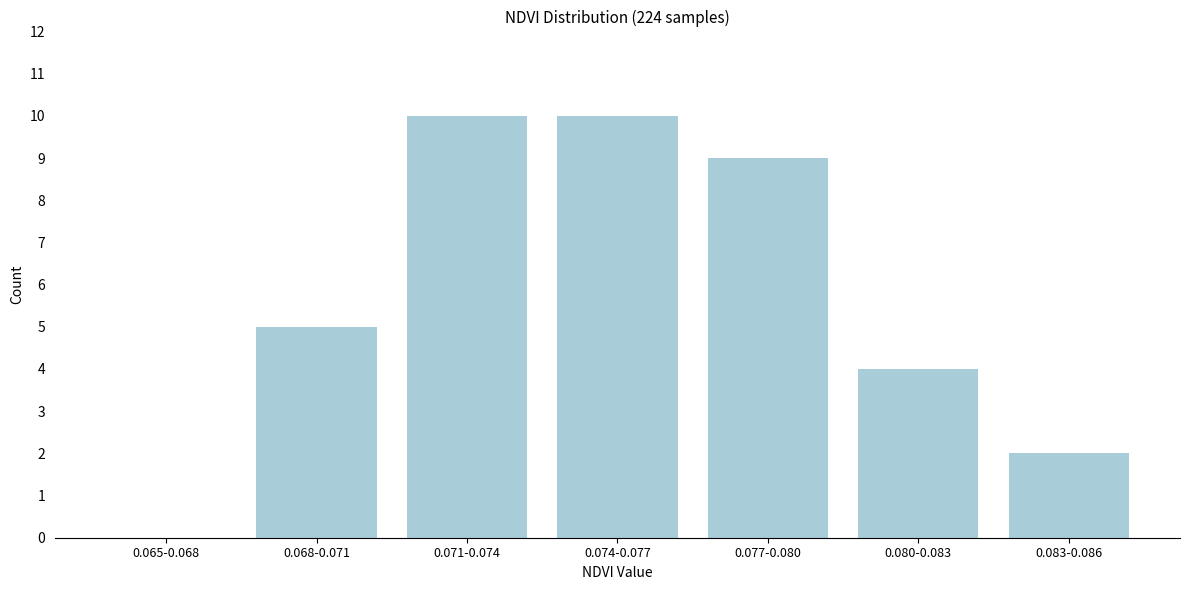

Reading left to right, extract all data points from this chart.

0.065-0.068=0	0.068-0.071=5	0.071-0.074=10	0.074-0.077=10	0.077-0.080=9	0.080-0.083=4	0.083-0.086=2